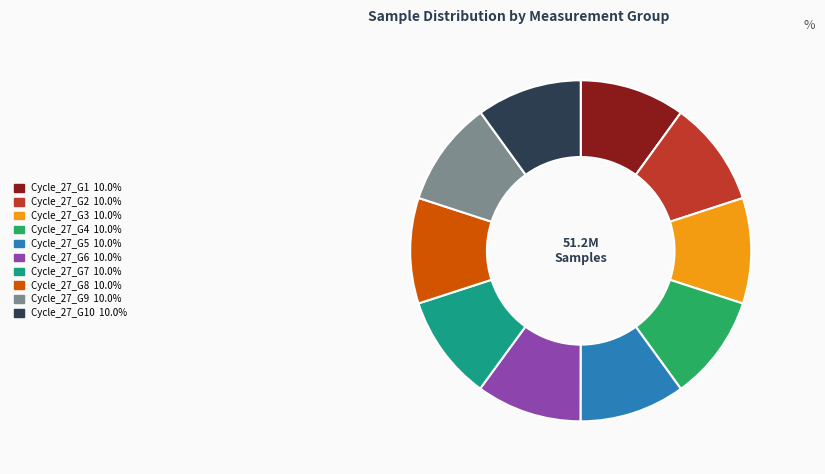

Is there a majority slice in this chart?

No